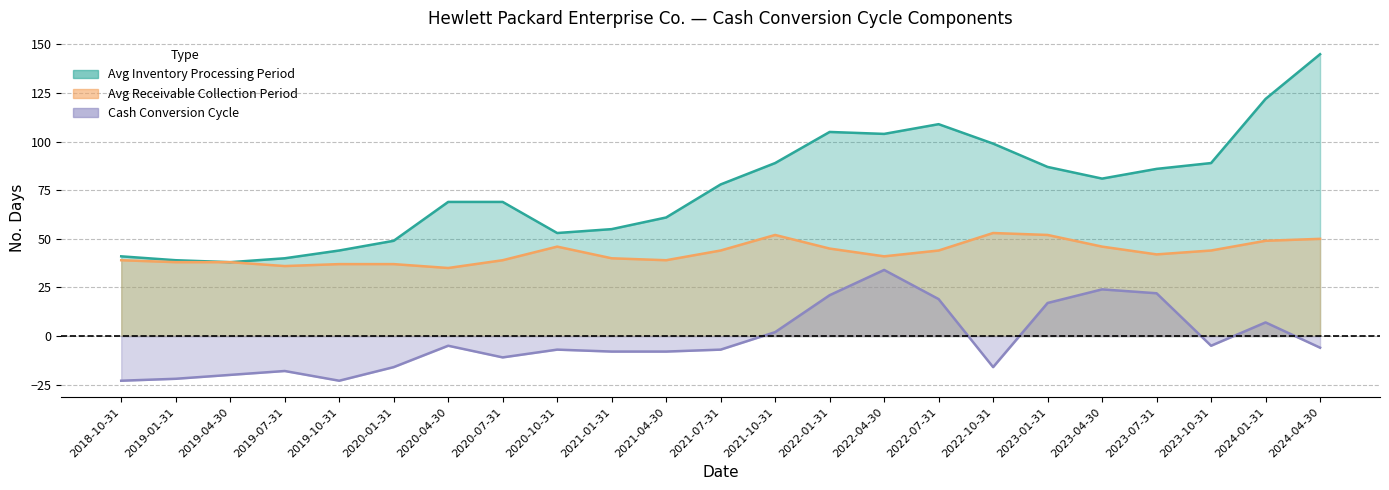

Reading left to right, list all the values displayed in this chart.

HPE Cash Conversion Cycle: 2024-04-30=-6	2024-01-31=7	2023-10-31=-5	2023-07-31=22	2023-04-30=24	2023-01-31=17	2022-10-31=-16	2022-07-31=19	2022-04-30=34	2022-01-31=21	2021-10-31=2	2021-07-31=-7	2021-04-30=-8	2021-01-31=-8	2020-10-31=-7	2020-07-31=-11	2020-04-30=-5	2020-01-31=-16	2019-10-31=-23	2019-07-31=-18	2019-04-30=-20	2019-01-31=-22	2018-10-31=-23
Avg Inventory Processing Period: 2024-04-30=145	2024-01-31=122	2023-10-31=89	2023-07-31=86	2023-04-30=81	2023-01-31=87	2022-10-31=99	2022-07-31=109	2022-04-30=104	2022-01-31=105	2021-10-31=89	2021-07-31=78	2021-04-30=61	2021-01-31=55	2020-10-31=53	2020-07-31=69	2020-04-30=69	2020-01-31=49	2019-10-31=44	2019-07-31=40	2019-04-30=38	2019-01-31=39	2018-10-31=41
Avg Receivable Collection Period: 2024-04-30=50	2024-01-31=49	2023-10-31=44	2023-07-31=42	2023-04-30=46	2023-01-31=52	2022-10-31=53	2022-07-31=44	2022-04-30=41	2022-01-31=45	2021-10-31=52	2021-07-31=44	2021-04-30=39	2021-01-31=40	2020-10-31=46	2020-07-31=39	2020-04-30=35	2020-01-31=37	2019-10-31=37	2019-07-31=36	2019-04-30=38	2019-01-31=38	2018-10-31=39